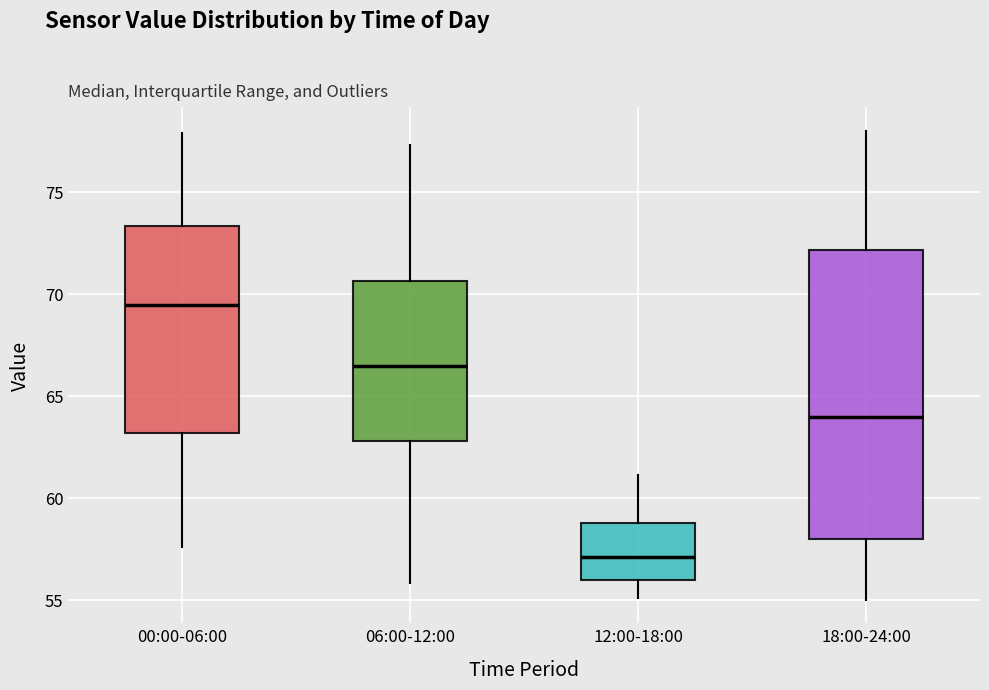

Where does the lower whisker of the box for 18:00-24:00 end on the y-axis? The values are not printed on the chart, so give them approximately, as read against the axis.

55.0